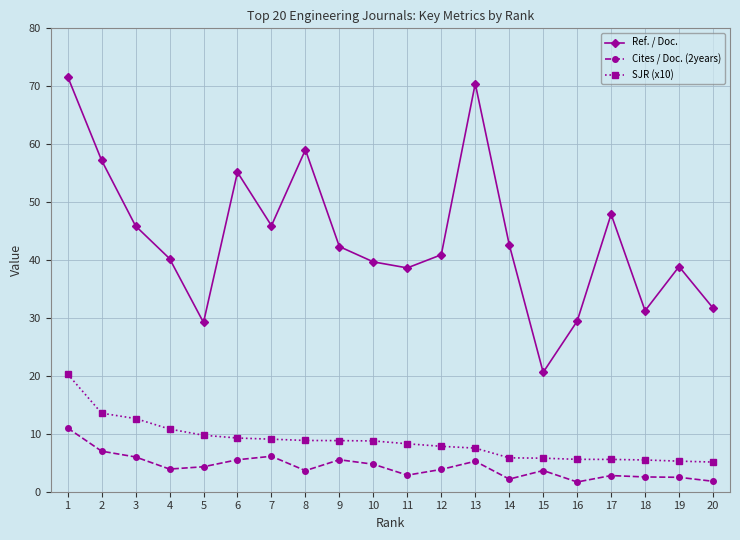

Which series has the largest range (max minus min)?

Ref. / Doc.